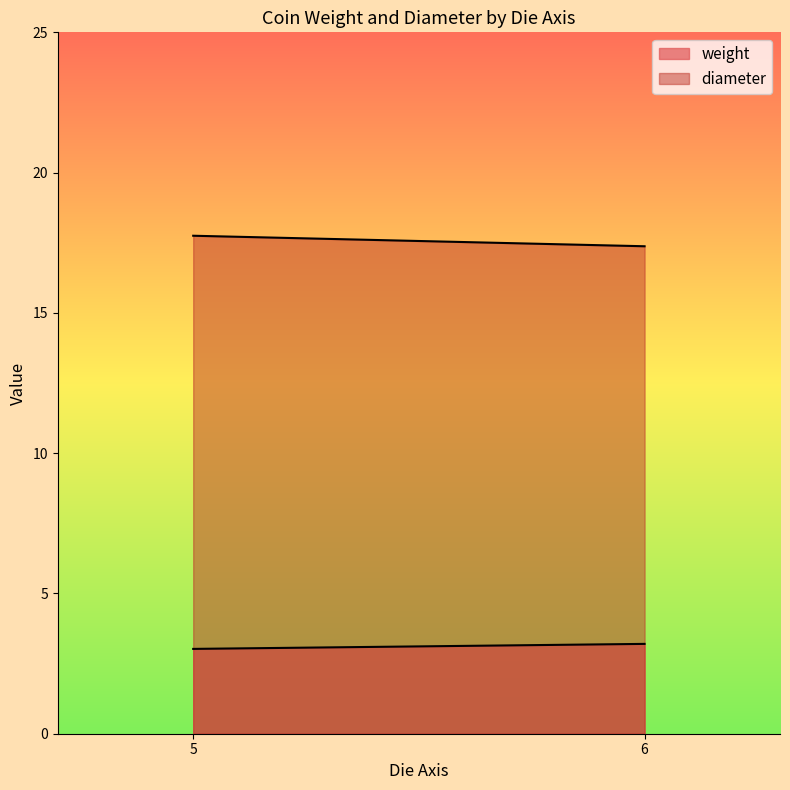

Is it true that diameter equals 5.6 at 5?

False